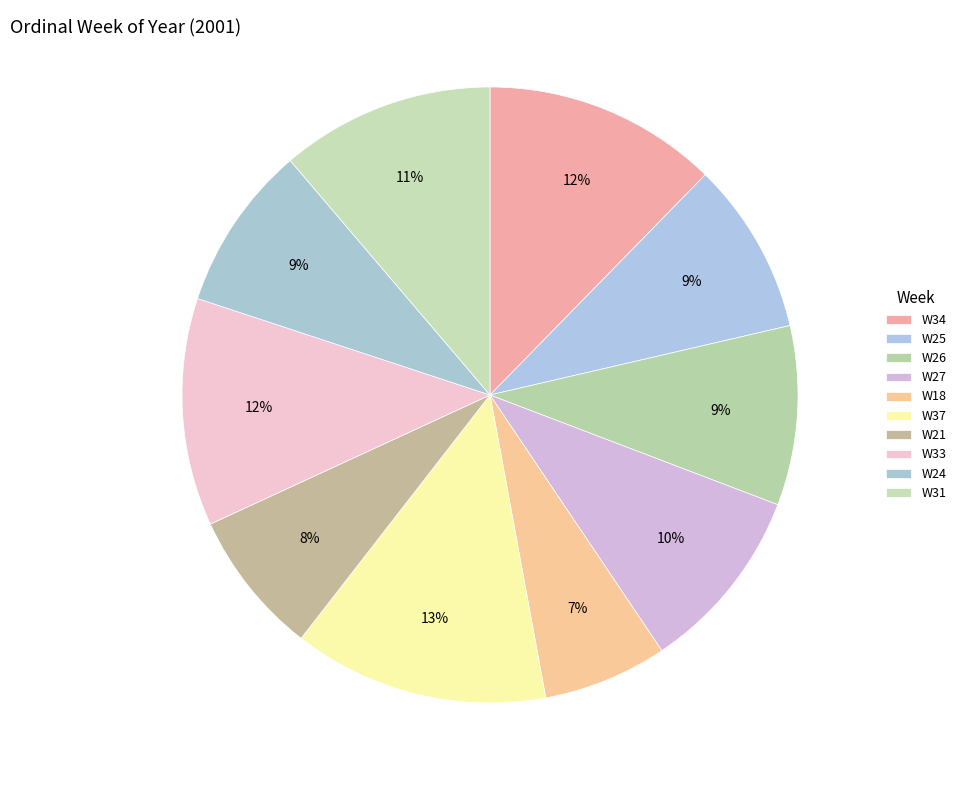

How many slices are in this pie chart?

10